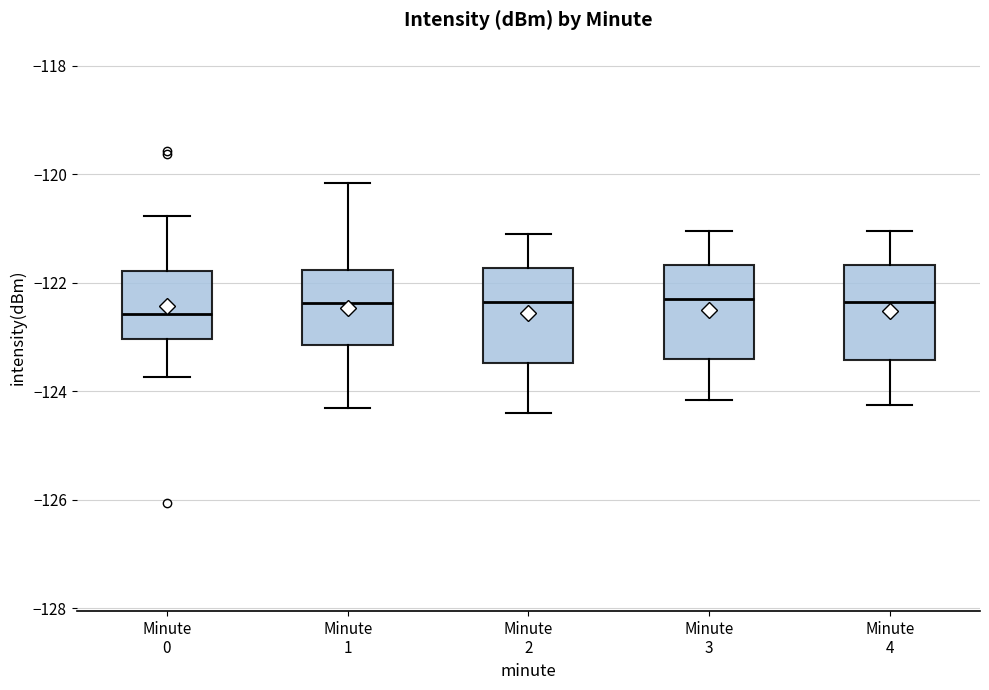

Which box has the lowest median line?

Minute 0